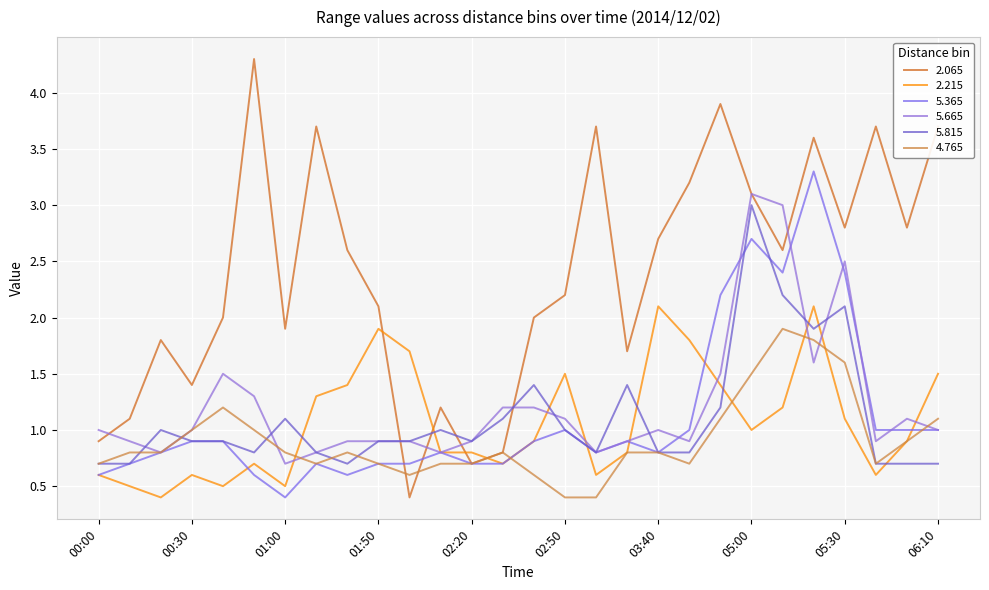

Which series ends up on top after the final intersection of 2.065 and 5.365?

2.065